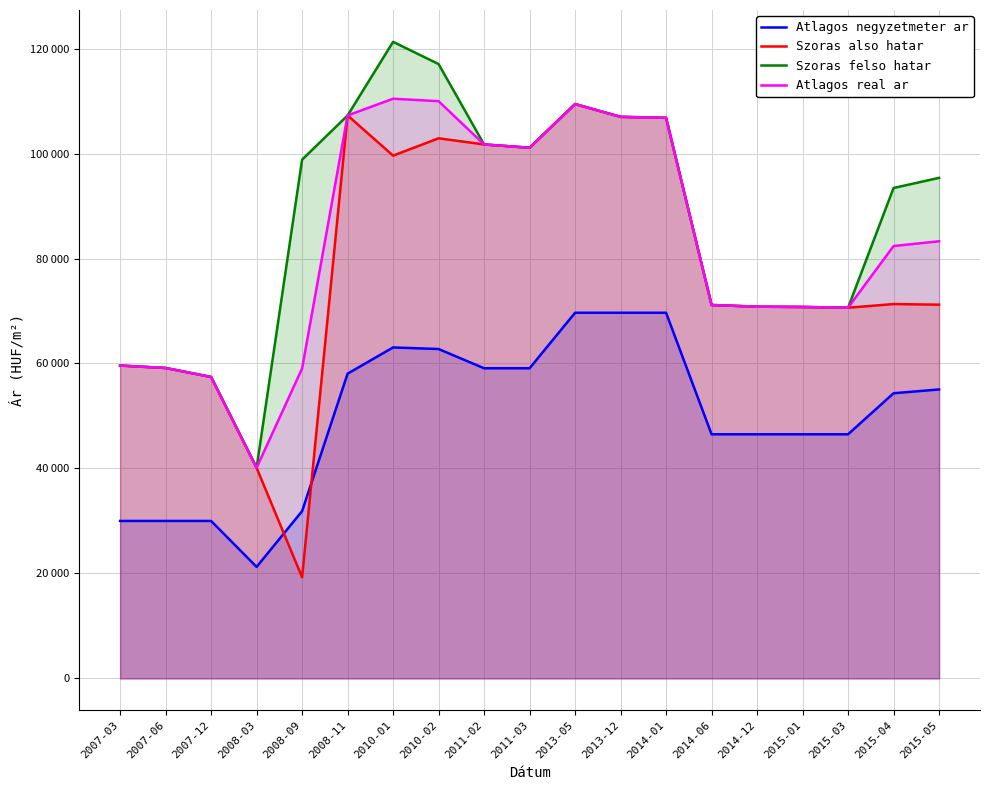

Reading right to left, transcribe all the data shown in this chart.

Atlagos negyzetmeter ar: 2015-05=55054	2015-04=54330	2015-03=46511	2015-01=46511	2014-12=46511	2014-06=46511	2014-01=69666	2013-12=69666	2013-05=69666	2011-03=59090	2011-02=59090	2010-02=62755	2010-01=63059	2008-11=58059	2008-09=31868	2008-03=21245	2007-12=30000	2007-06=30000	2007-03=30000
Szoras also hatar: 2015-05=71205	2015-04=71320	2015-03=70627	2015-01=70768	2014-12=70822	2014-06=71143	2014-01=106802	2013-12=106991	2013-05=109426	2011-03=101102	2011-02=101733	2010-02=102904	2010-01=99605	2008-11=107254	2008-09=19266	2008-03=40125	2007-12=57428	2007-06=59143	2007-03=59607
Szoras felso hatar: 2015-05=95369	2015-04=93434	2015-03=70627	2015-01=70768	2014-12=70822	2014-06=71143	2014-01=106802	2013-12=106991	2013-05=109426	2011-03=101102	2011-02=101733	2010-02=117046	2010-01=121283	2008-11=107254	2008-09=98834	2008-03=40125	2007-12=57428	2007-06=59143	2007-03=59607
Atlagos real ar: 2015-05=83287	2015-04=82377	2015-03=70627	2015-01=70768	2014-12=70822	2014-06=71143	2014-01=106802	2013-12=106991	2013-05=109426	2011-03=101102	2011-02=101733	2010-02=109975	2010-01=110444	2008-11=107254	2008-09=59050	2008-03=40125	2007-12=57428	2007-06=59143	2007-03=59607